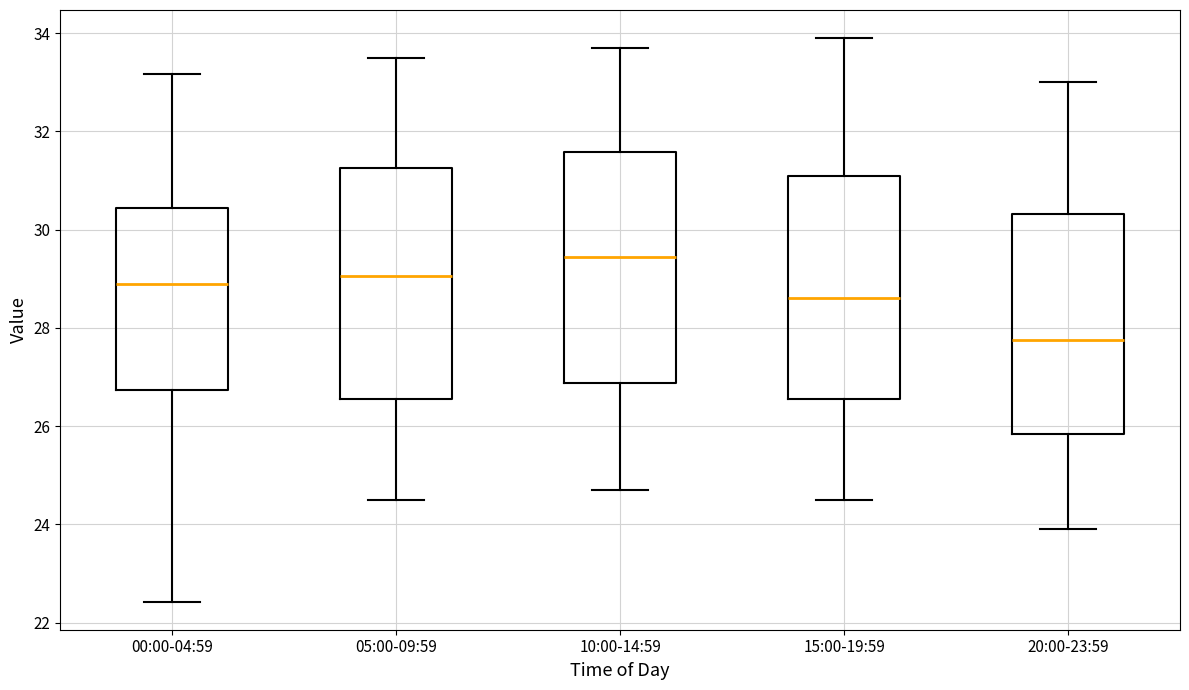

Where does the median line of the box for 20:00-23:59 sit on the y-axis? The values are not printed on the chart, so give them approximately, as read against the axis.

27.8